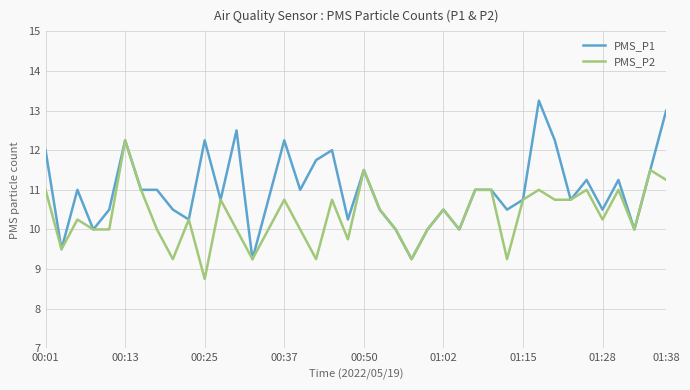

List the series in order of their overall mean, lowest first.

PMS_P2, PMS_P1